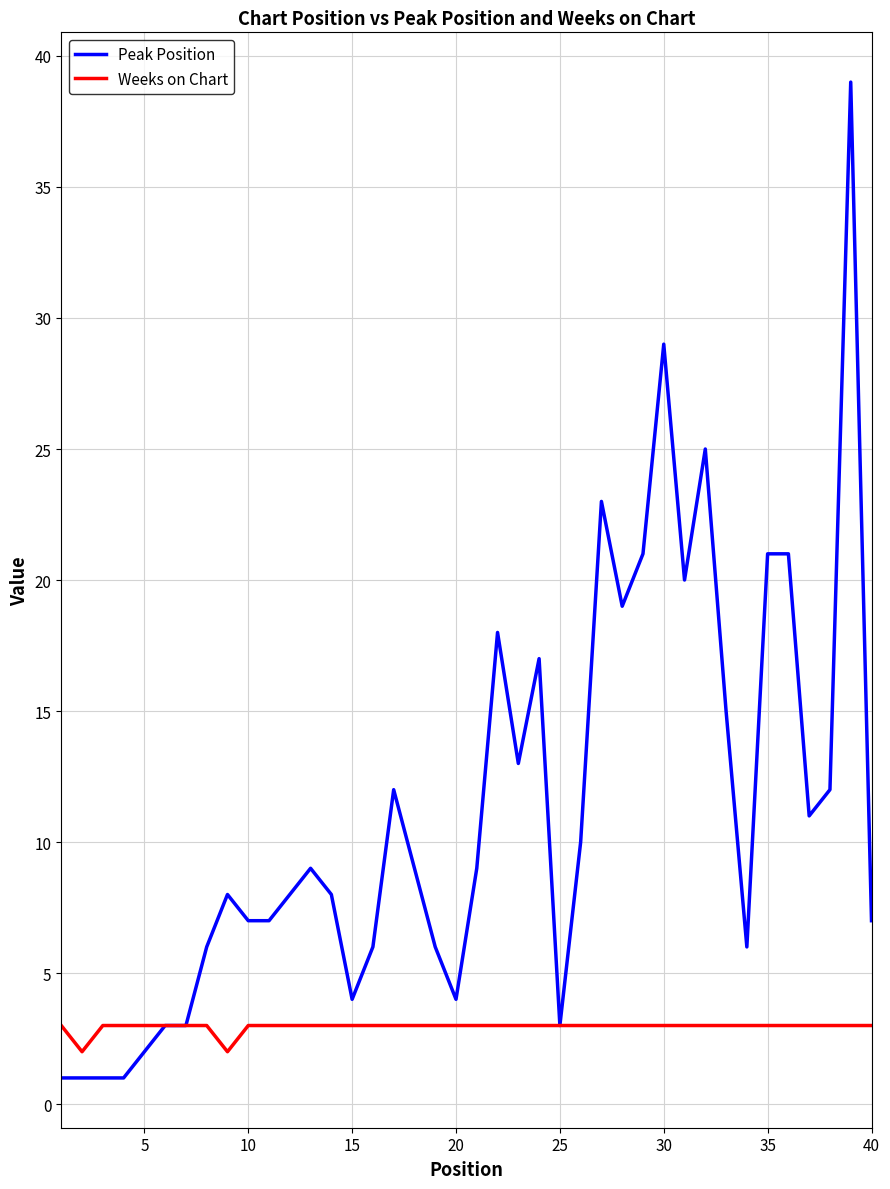

Which series has the largest range (max minus min)?

Peak Position